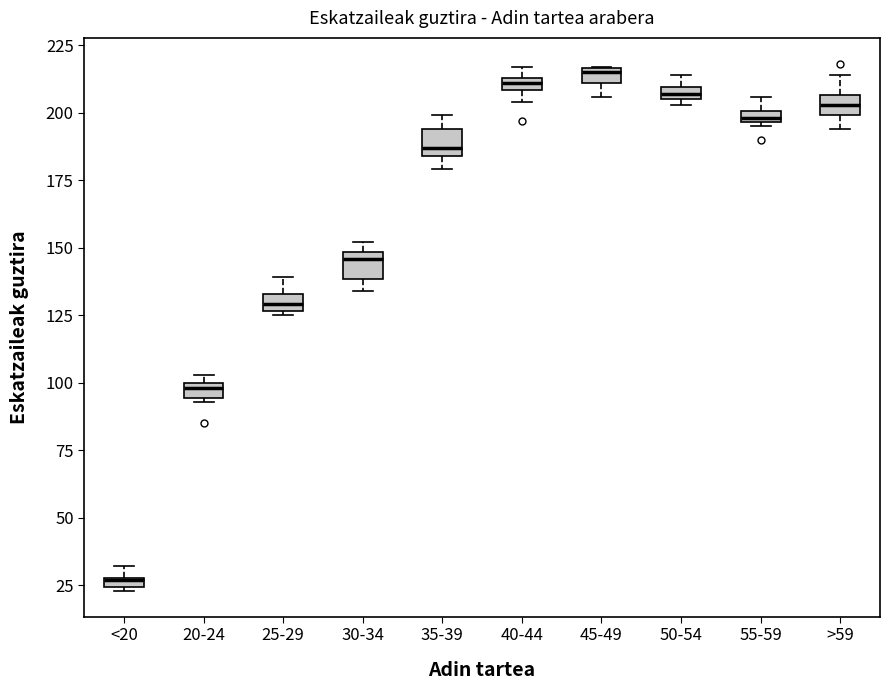

Where is the lower edge of the box for 35-39 on the y-axis? The values are not printed on the chart, so give them approximately, as read against the axis.

185